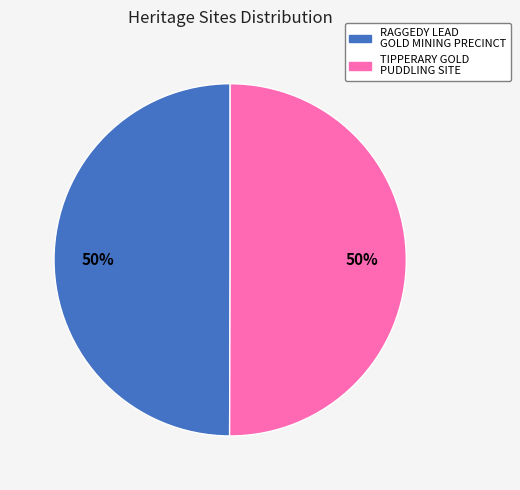

Is it true that TIPPERARY GOLD PUDDLING SITE is 50% of the pie?

True